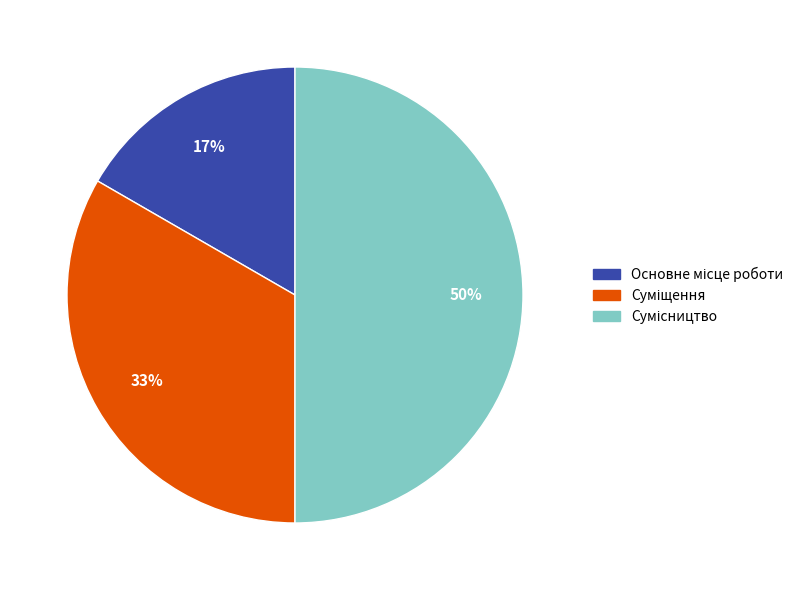

To the nearest percent, what is the average slice percentage?

33%